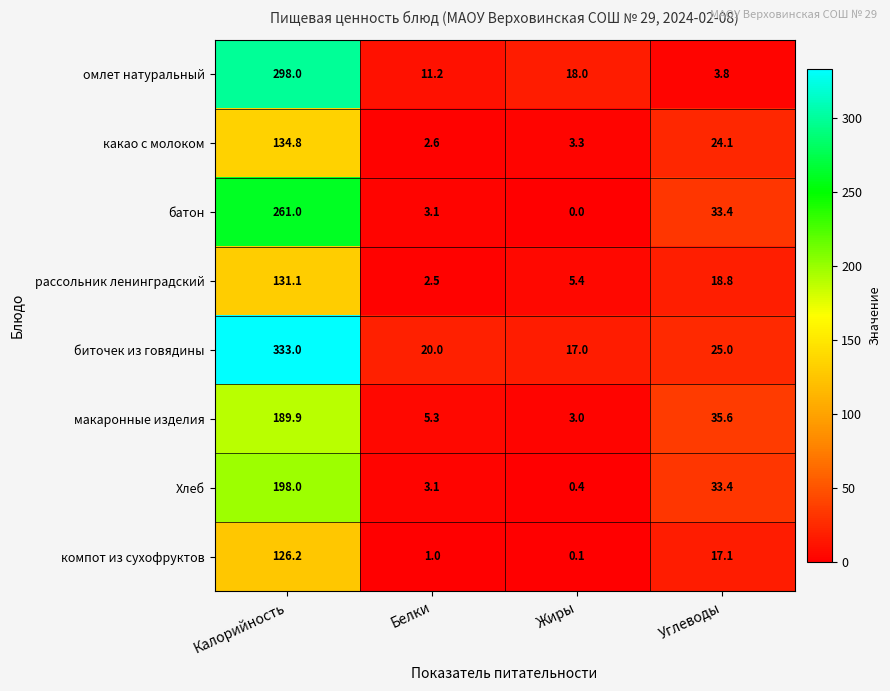

Is it true that омлет натуральный equals 6.8 at Белки?

False